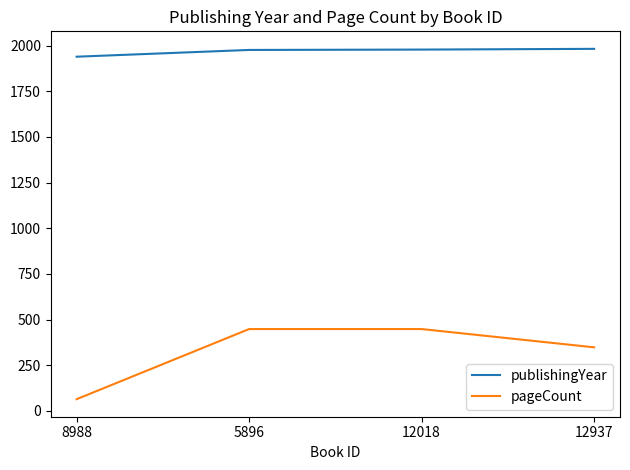

How many distinct data groups are displayed?

2